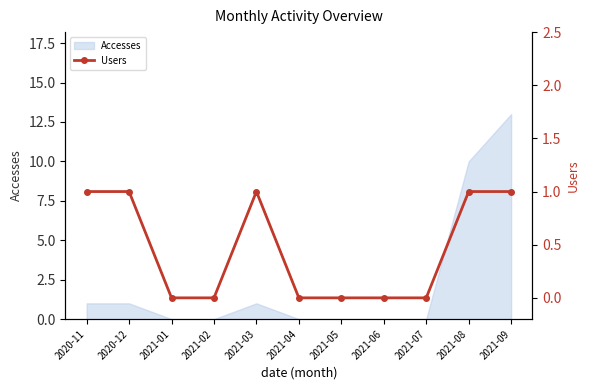

Rank the categories by value from lowest to highest.

2021-01, 2021-02, 2021-04, 2021-05, 2021-06, 2021-07, 2020-11, 2020-12, 2021-03, 2021-08, 2021-09